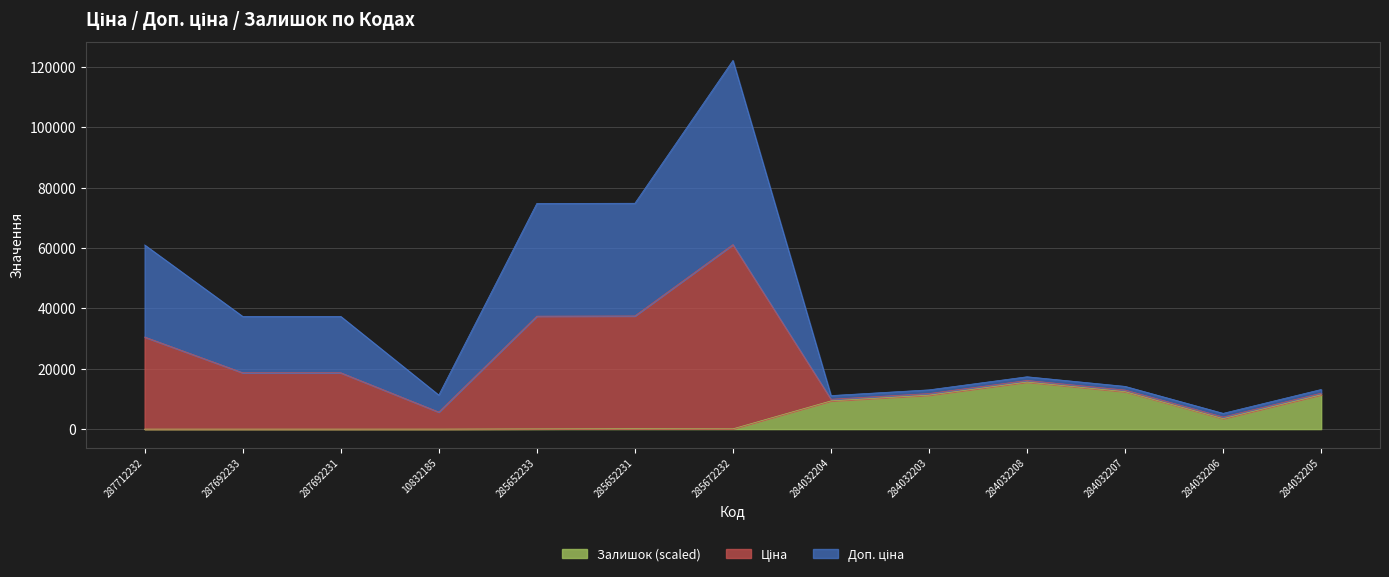

What is the total value across all series at 287692231?

37343.0